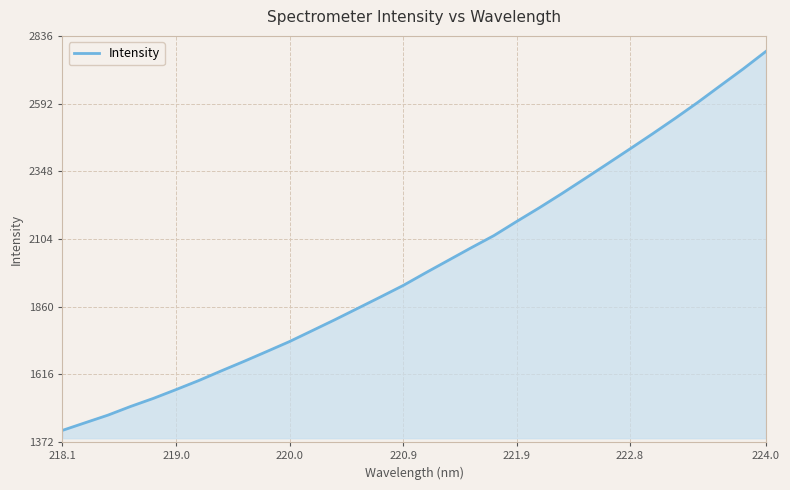

What is the greatest value displayed?

2780.5